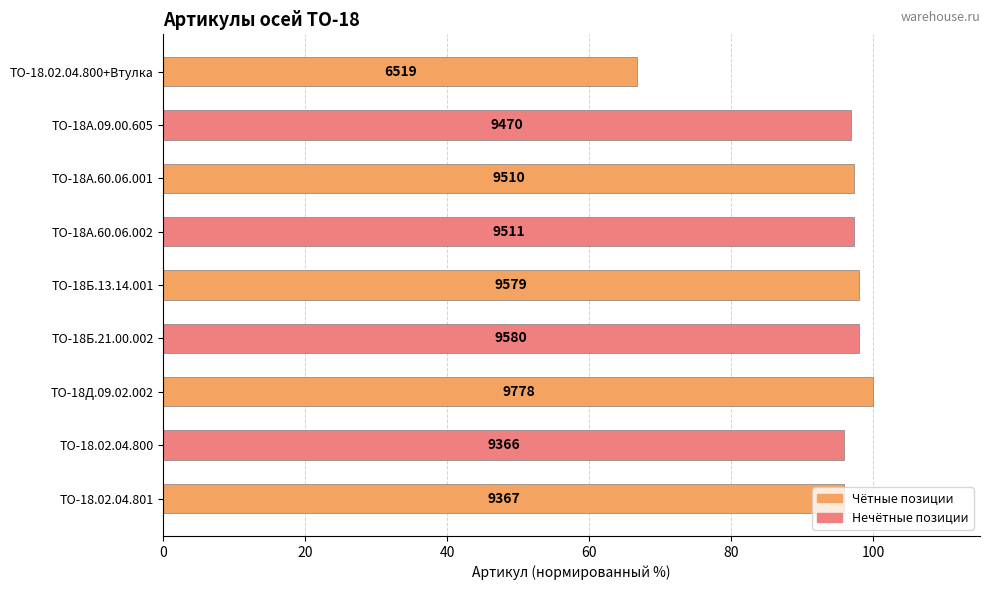

Does the chart contain any negative values?

No